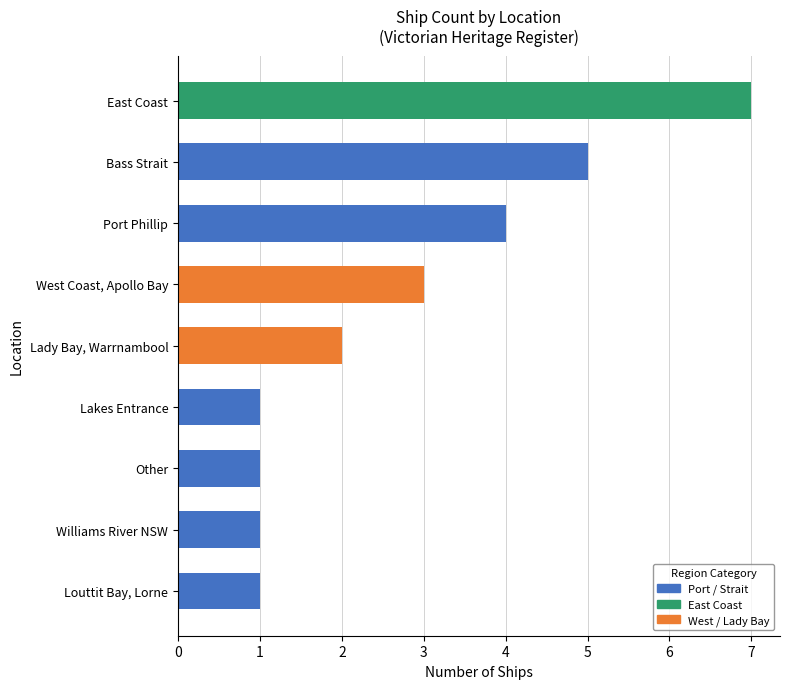

The chart shows a value of 1 at Louttit Bay, Lorne. True or false?

True